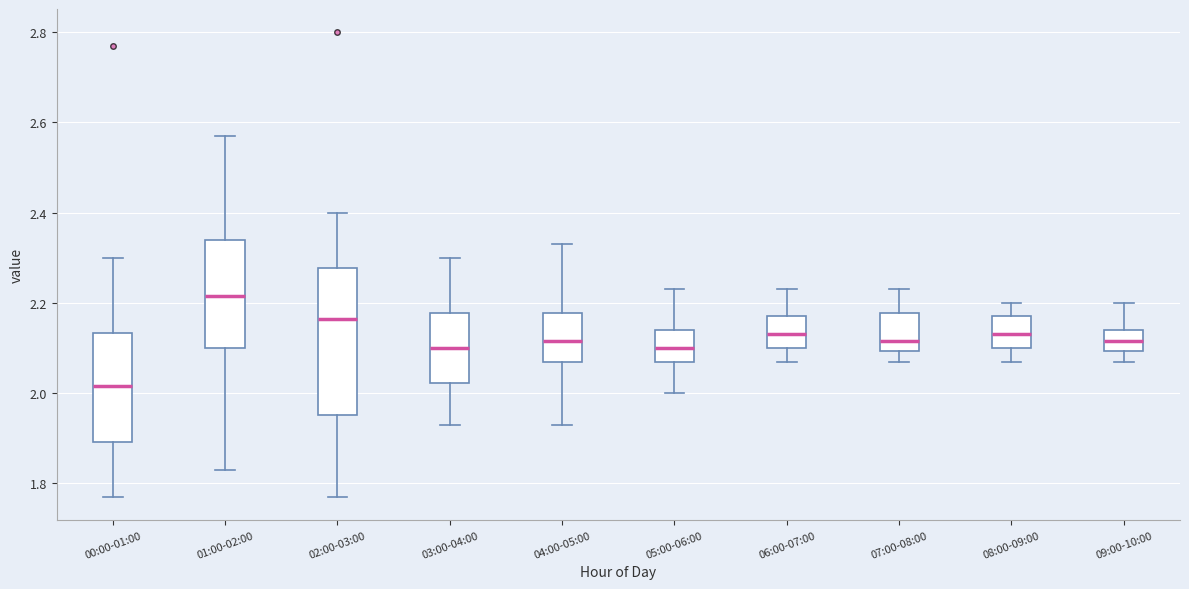

Reading left to right, read every box against the y-axis: the position of its median line, the range the box covers, and the ends of its whiskers. The values are not printed on the chart, so give them approximately, as read against the axis.

00:00-01:00: median 2.02, box 1.90 to 2.14, whiskers 1.78 to 2.30
01:00-02:00: median 2.22, box 2.10 to 2.34, whiskers 1.84 to 2.58
02:00-03:00: median 2.16, box 1.96 to 2.28, whiskers 1.78 to 2.40
03:00-04:00: median 2.10, box 2.02 to 2.18, whiskers 1.94 to 2.30
04:00-05:00: median 2.12, box 2.08 to 2.18, whiskers 1.94 to 2.34
05:00-06:00: median 2.10, box 2.08 to 2.14, whiskers 2.00 to 2.24
06:00-07:00: median 2.14, box 2.10 to 2.18, whiskers 2.08 to 2.24
07:00-08:00: median 2.12, box 2.10 to 2.18, whiskers 2.08 to 2.24
08:00-09:00: median 2.14, box 2.10 to 2.18, whiskers 2.08 to 2.20
09:00-10:00: median 2.12, box 2.10 to 2.14, whiskers 2.08 to 2.20